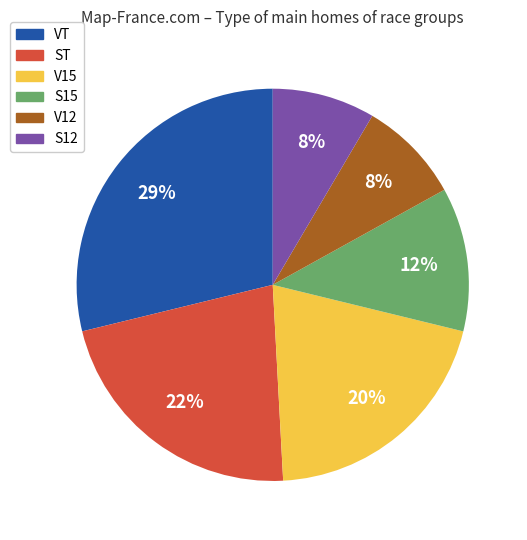

Which slice is the largest?

VT